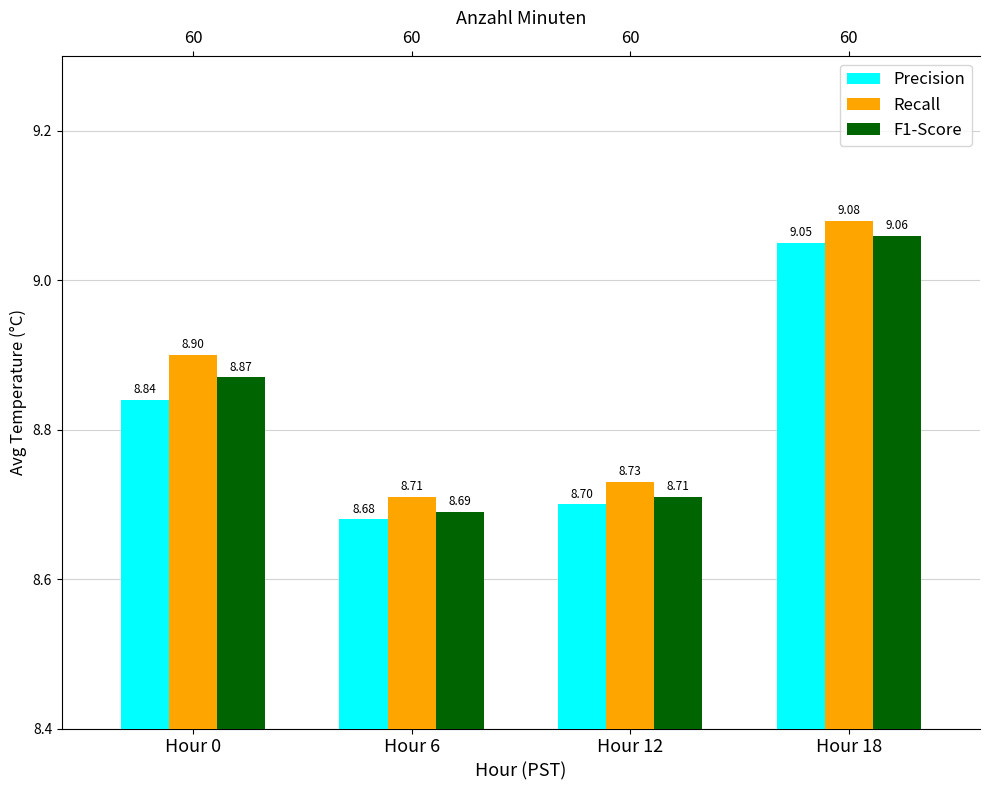

Is the value of F1-Score at Hour 12 greater than the value of Precision at Hour 12?

Yes